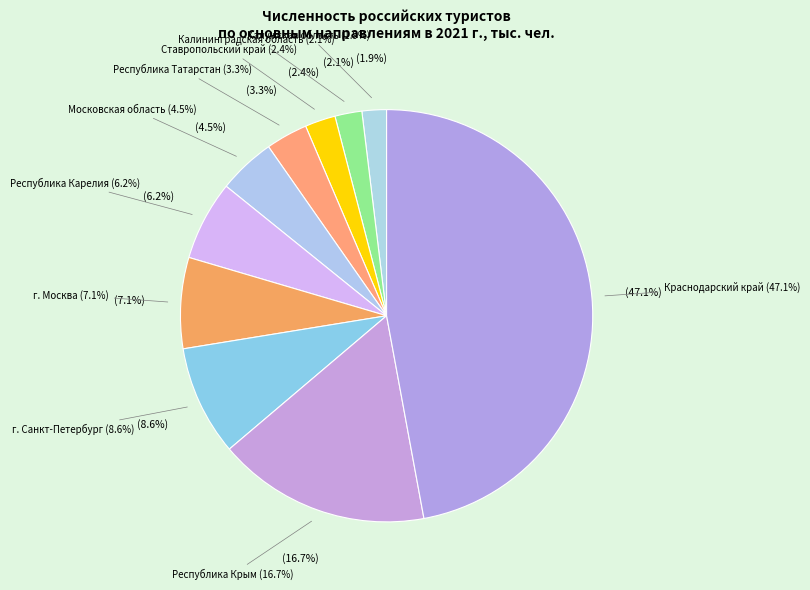

How many slices are in this pie chart?

10